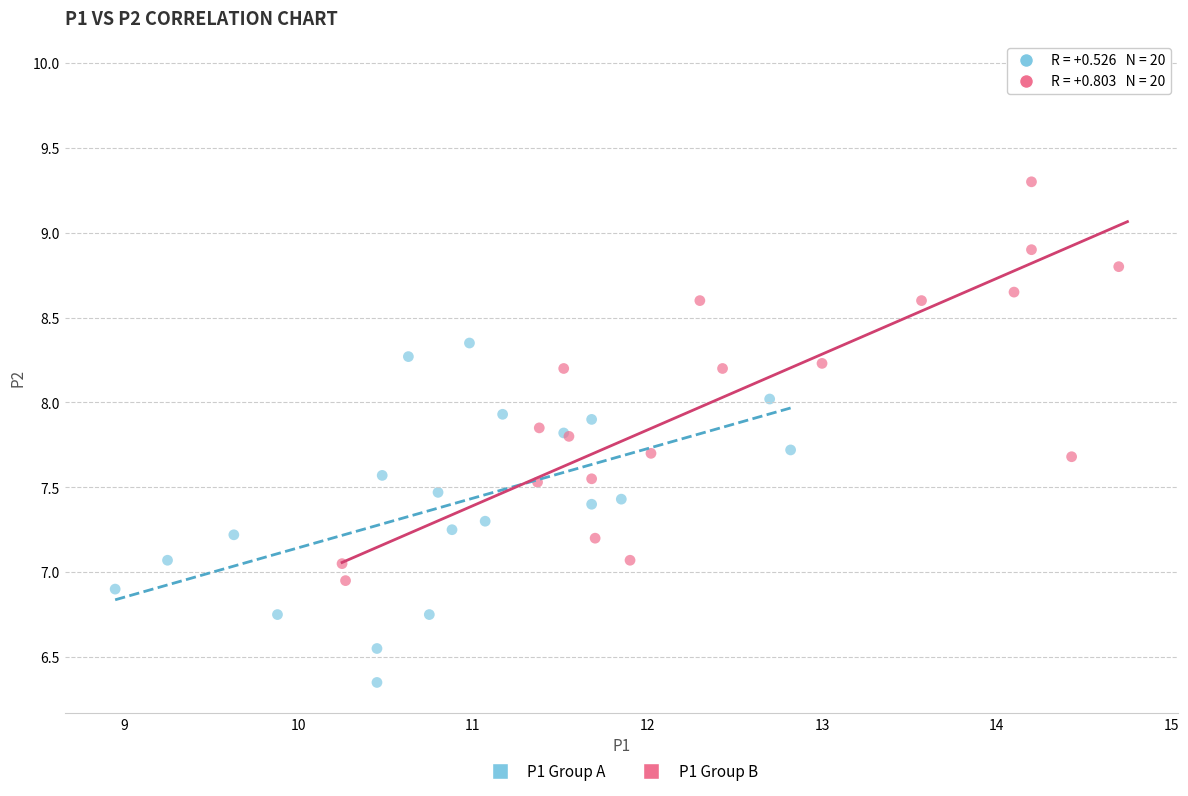

Which series contains the lowest Y value?

P1 Group A